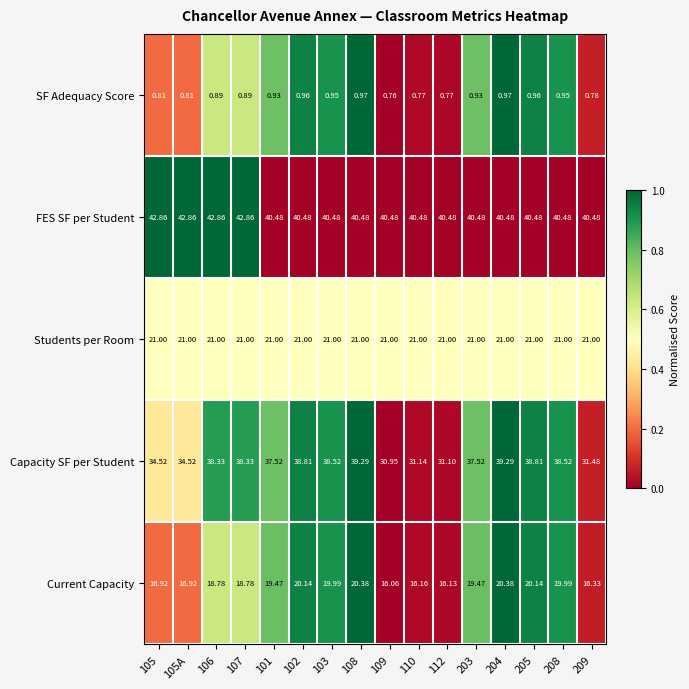

Which series has the widest spread of values?

Capacity SF per Student